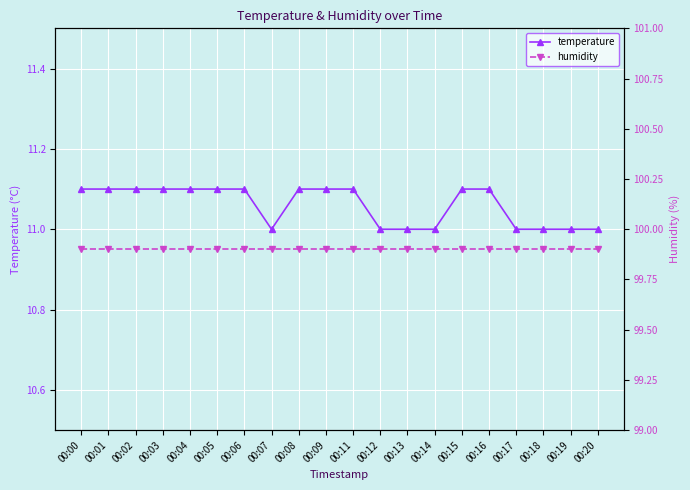

True or false: temperature has more than 2 points higher than both neighbors.

False